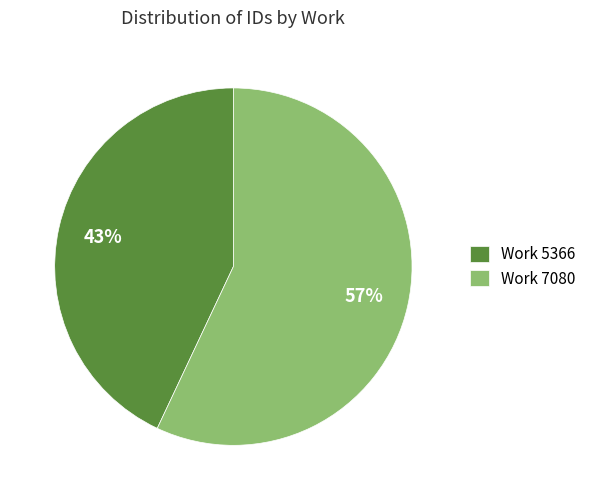

How many slices are in this pie chart?

2